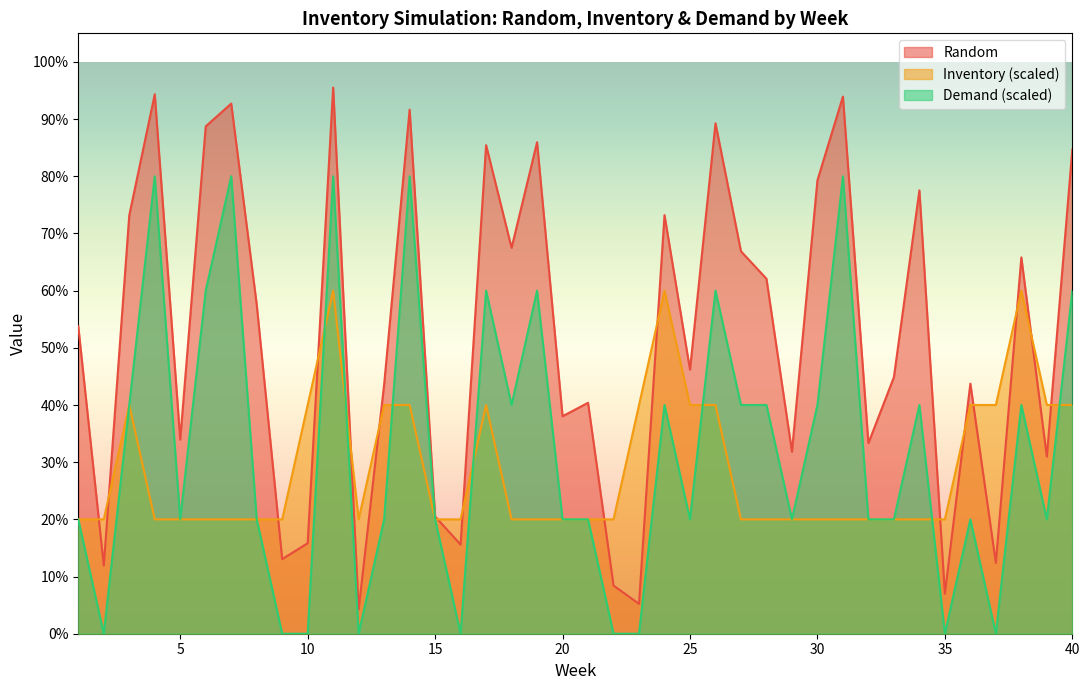

Between 16 and 25, which series saw the biggest shift?

Random